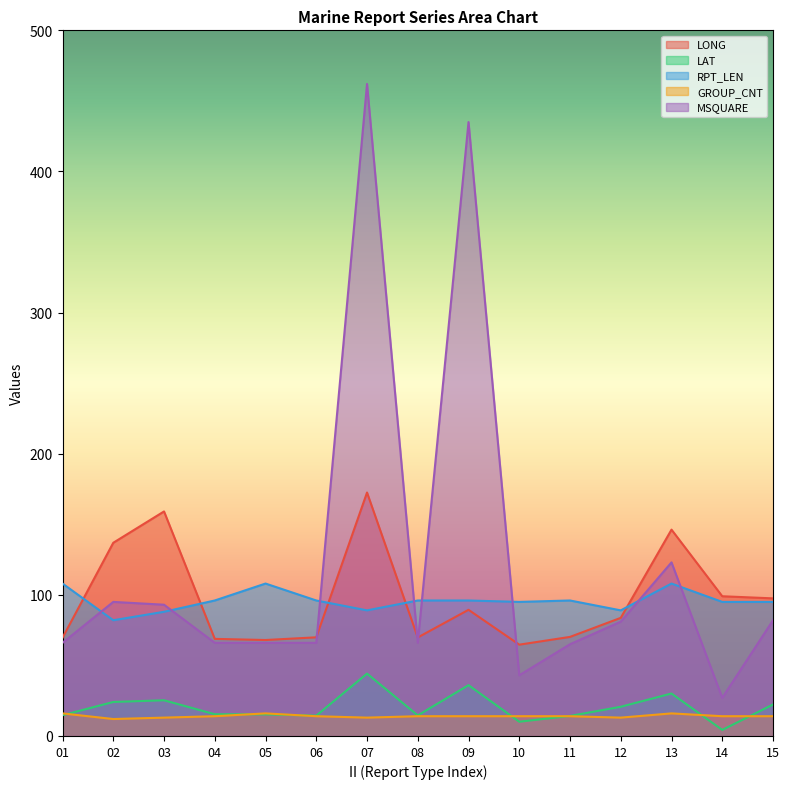

How many interior local peaks does the MSQUARE series have?

4